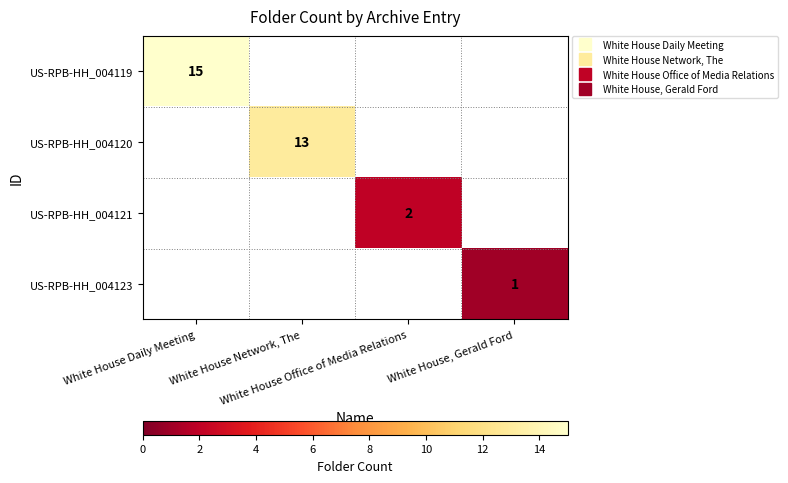

What is the total value across all series at White House, Gerald Ford?

1